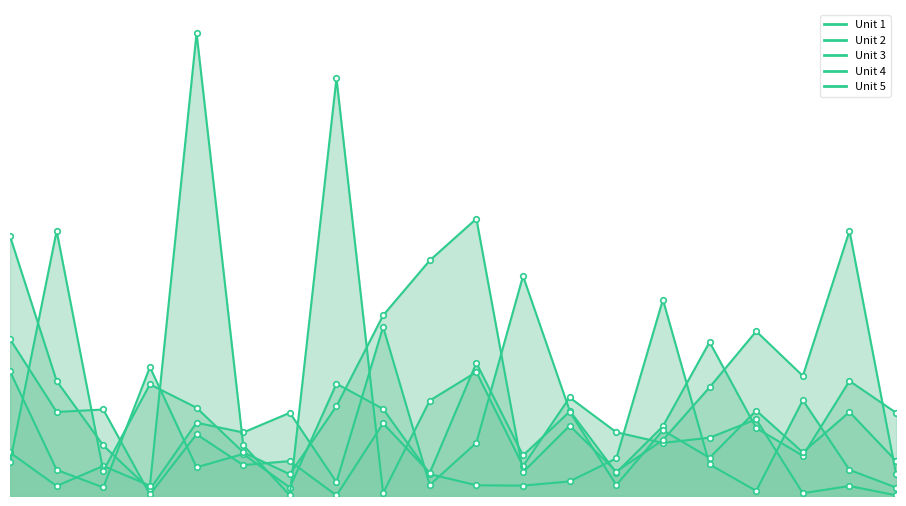

Reading left to right, extract all data points from this chart.

Unit 1: 1=1.2	2=0.5	3=0.2	4=0.0	5=0.3	6=0.3	7=0.4	8=0.1	9=0.8	10=0.0	11=0.2	12=1.0	13=0.4	14=0.1	15=0.3	16=0.7	17=0.3	18=0.2	19=0.5	20=0.4
Unit 2: 1=0.6	2=0.1	3=0.0	4=0.6	5=0.1	6=0.2	7=0.0	8=0.5	9=0.4	10=0.1	11=0.0	12=0.0	13=0.1	14=0.2	15=0.9	16=0.1	17=0.0	18=0.4	19=0.1	20=0.0
Unit 3: 1=0.2	2=0.0	3=0.1	4=0.0	5=2.1	6=0.2	7=0.0	8=1.9	9=0.0	10=0.4	11=0.6	12=0.1	13=0.4	14=0.3	15=0.2	16=0.3	17=0.3	18=0.0	19=0.0	20=0.0
Unit 4: 1=0.1	2=1.2	3=0.1	4=0.5	5=0.4	6=0.2	7=0.1	8=0.4	9=0.8	10=1.0	11=1.2	12=0.1	13=0.3	14=0.1	15=0.2	16=0.5	17=0.7	18=0.5	19=1.2	20=0.1
Unit 5: 1=0.7	2=0.4	3=0.4	4=0.0	5=0.3	6=0.1	7=0.2	8=0.0	9=0.3	10=0.1	11=0.6	12=0.2	13=0.4	14=0.0	15=0.3	16=0.2	17=0.4	18=0.2	19=0.4	20=0.2